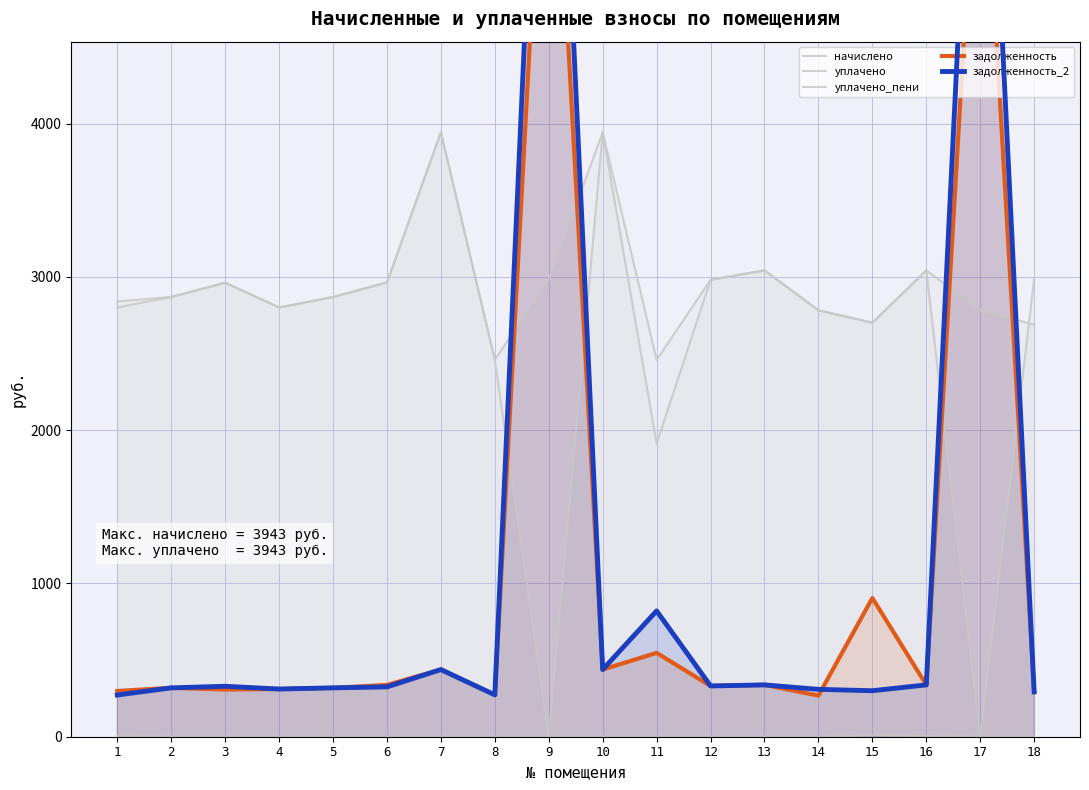

What is the sum of all задолженность_2 values?

21289.7